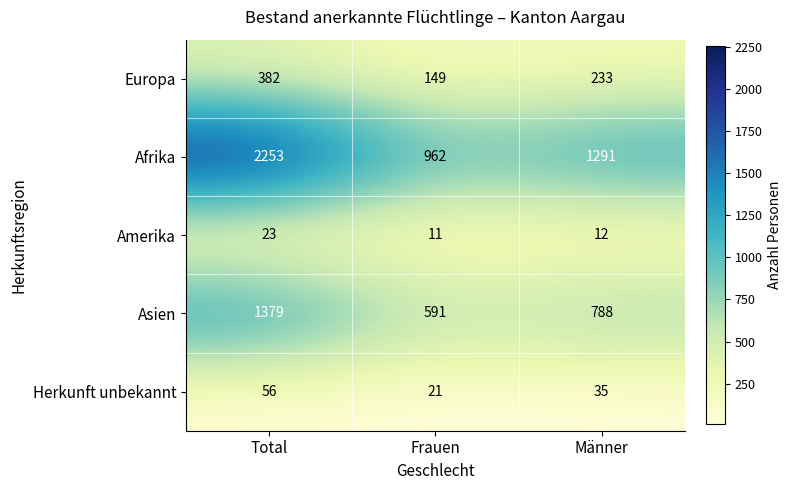

The Amerika series shows 20 at Frauen. True or false?

False